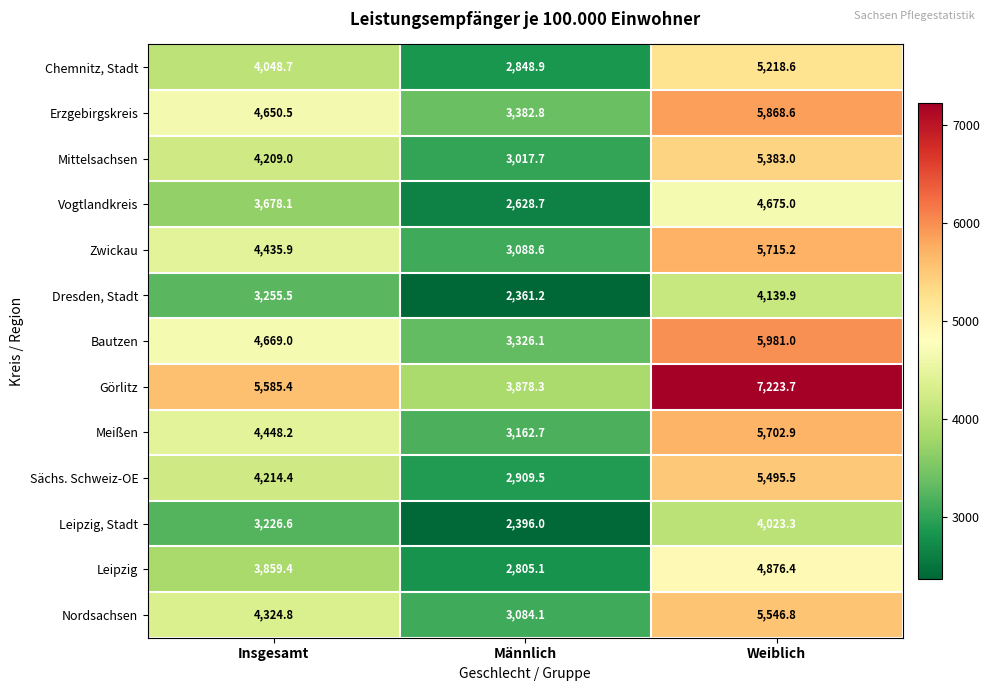

How many series are shown in this chart?

13